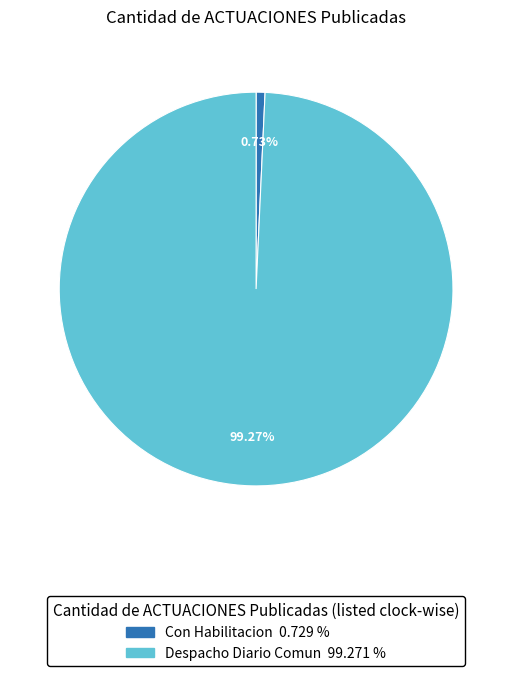

Does any single category account for the majority?

Yes